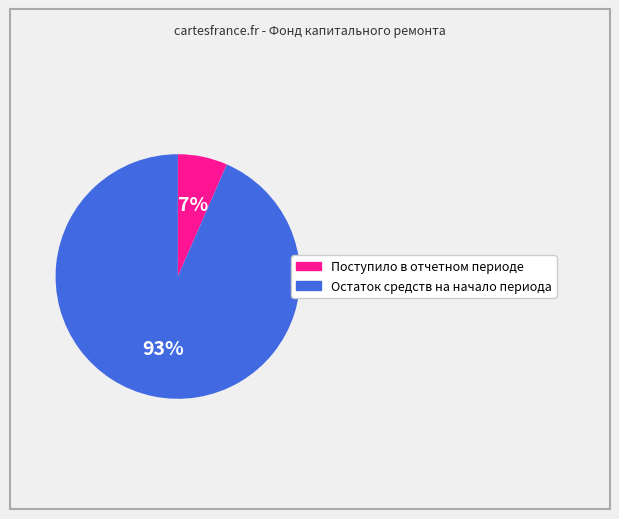

Which slice is the smallest?

Поступило в отчетном периоде